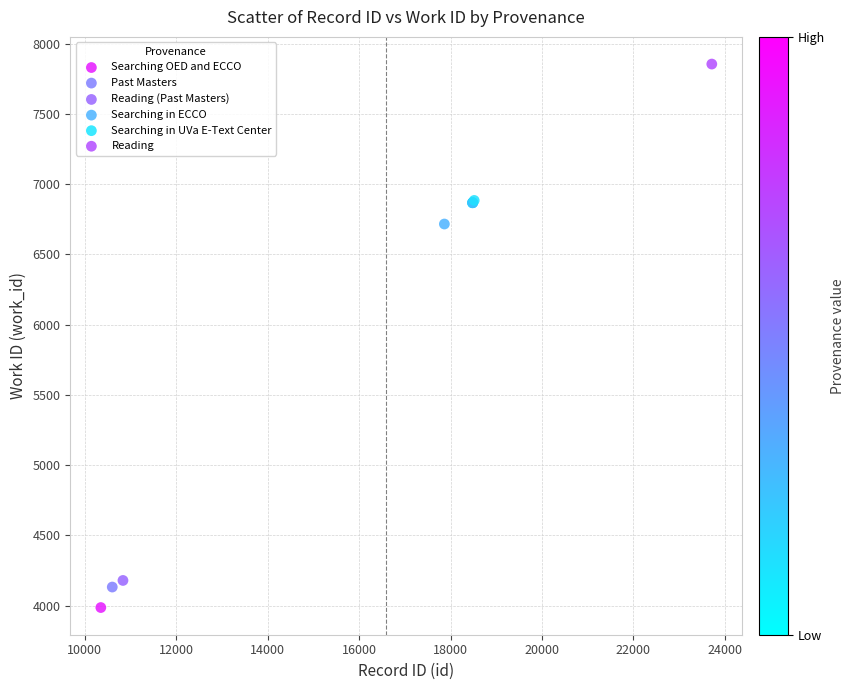

What are all the series names shown in the legend?

Searching OED and ECCO, Past Masters, Reading (Past Masters), Searching in ECCO, Searching in UVa E-Text Center, Reading